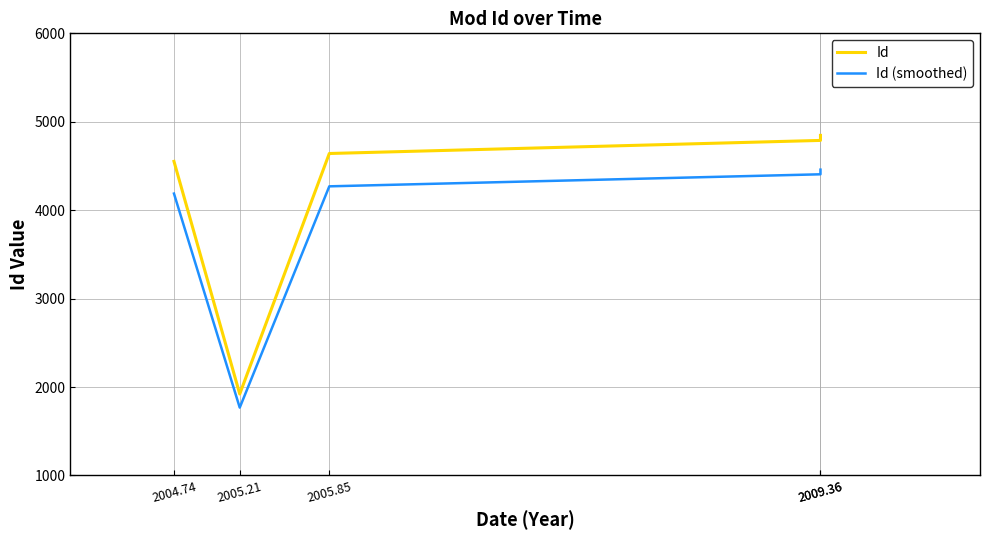

Which series changed the most between 2005.85 and 2009.36?

Id